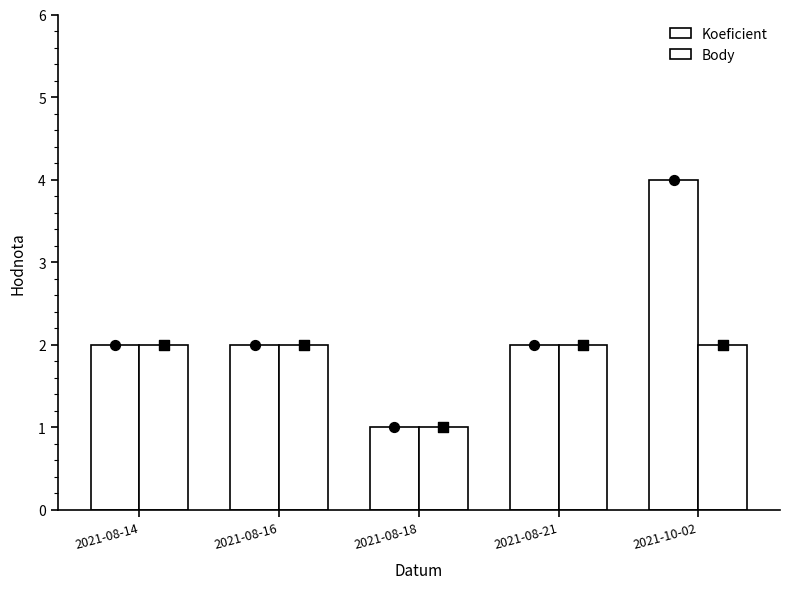

At which category is the sum across all series the highest?

2021-10-02